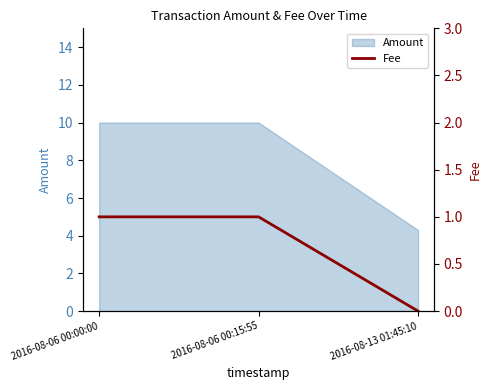

How many values are below 1?

1